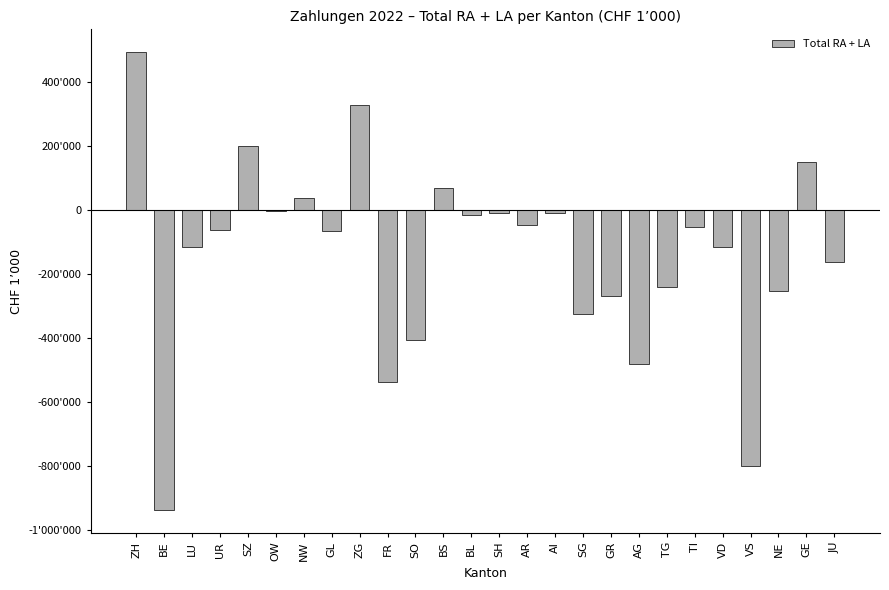

What is the value of the 20th bar from the left?

-239029.3